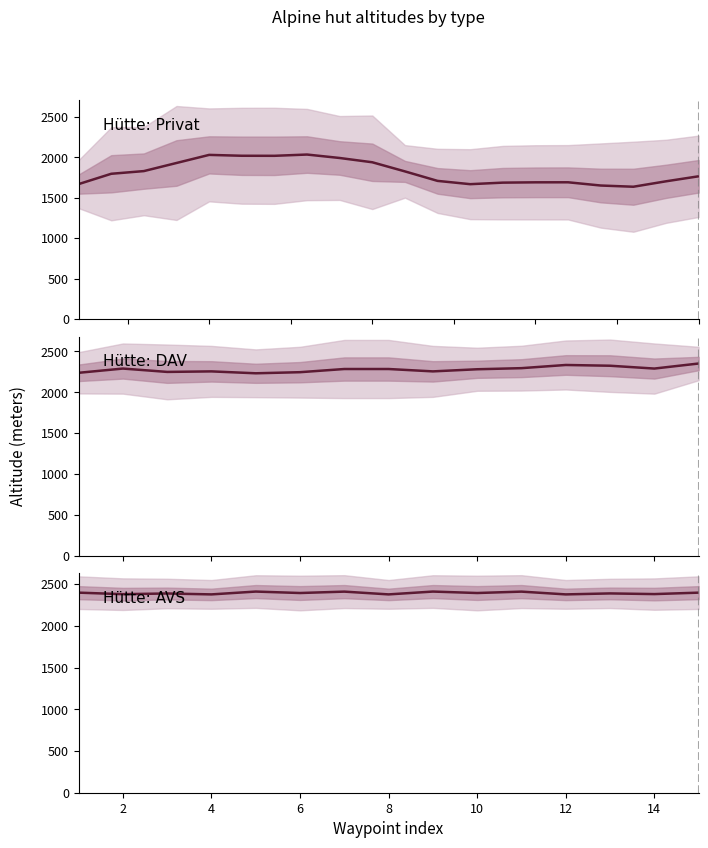

What is the sum of all Hütte: Privat values?

35726